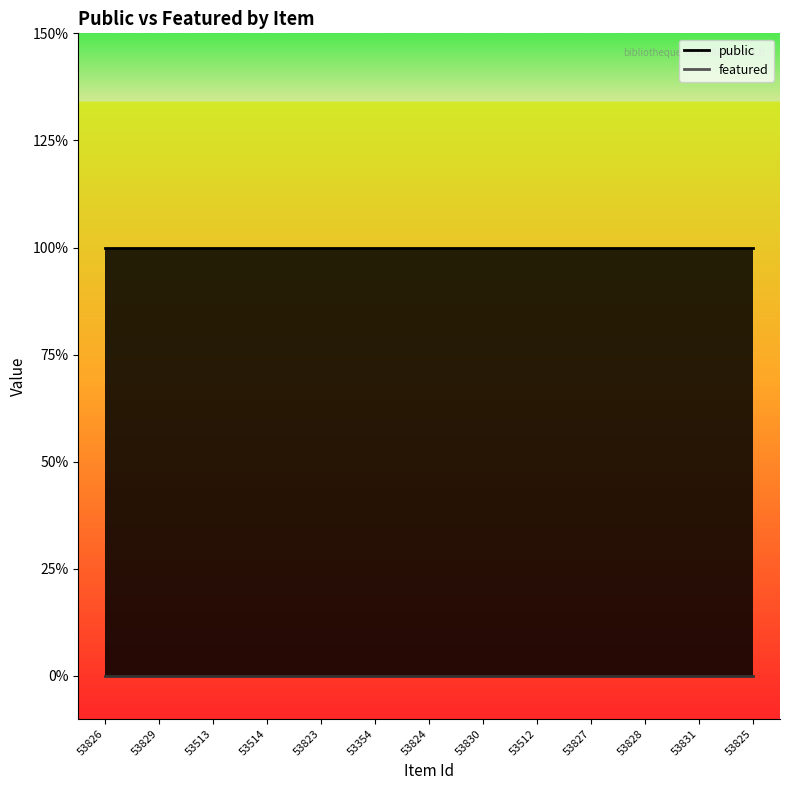

Between 53828 and 53831, which series saw the biggest shift?

public